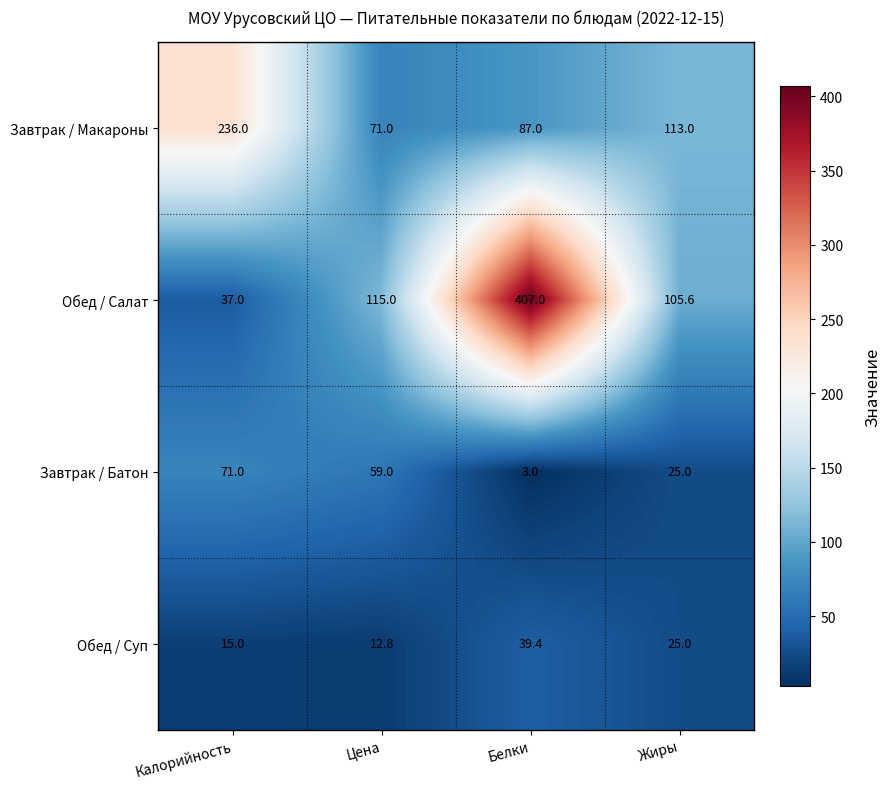

List the labels in order of Обед / Суп value, largest first.

Белки, Жиры, Калорийность, Цена